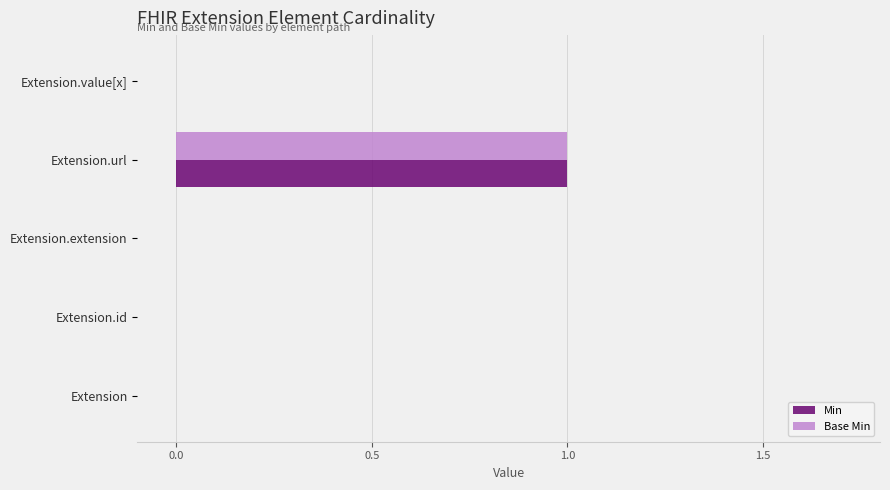

What is the sum of all Base Min values?

1